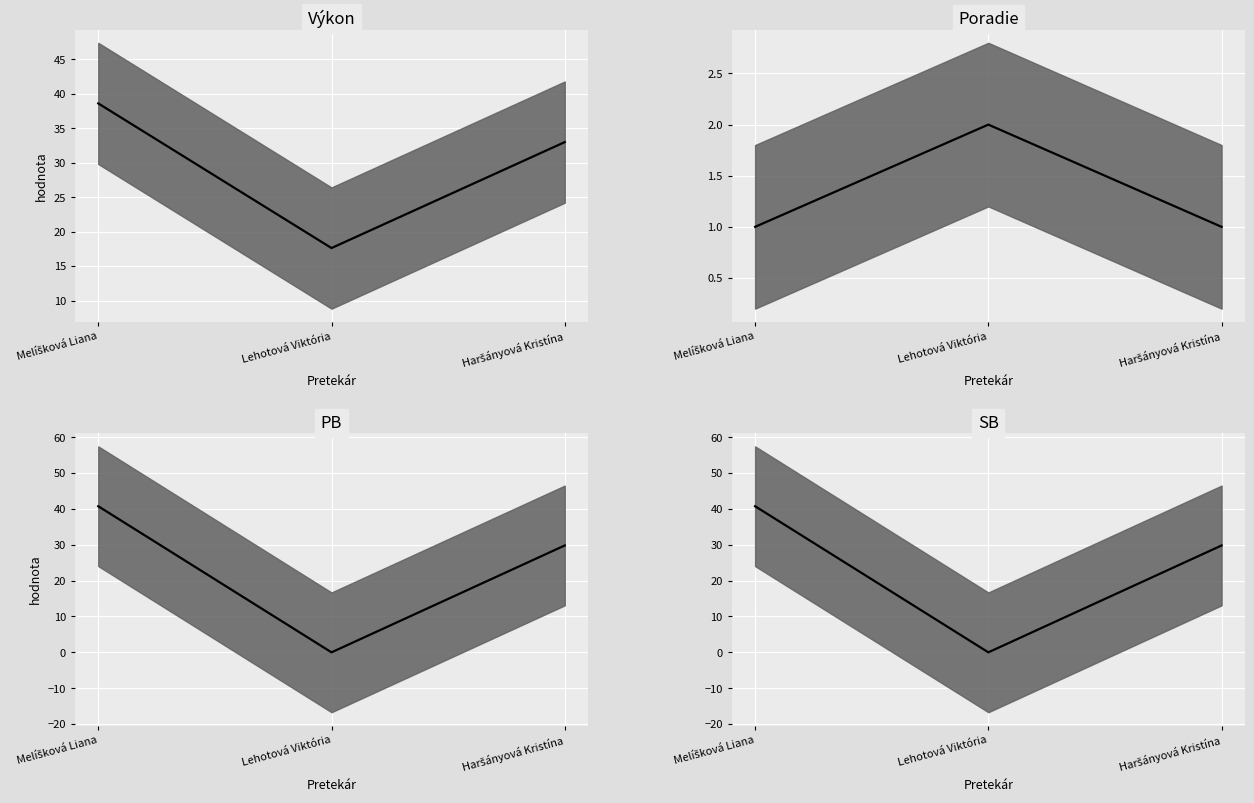

At which category does the chart reach its peak across all series?

Melíšková Liana